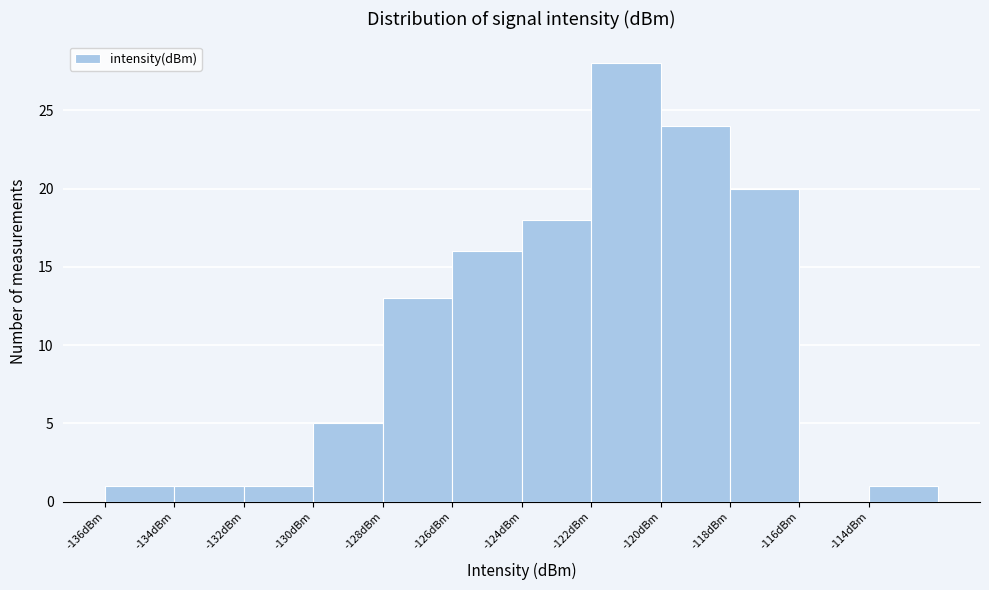

How tall is the bar that spans -122 to -120 on the x-axis? The values are not printed on the chart, so give them approximately, as read against the axis.

28